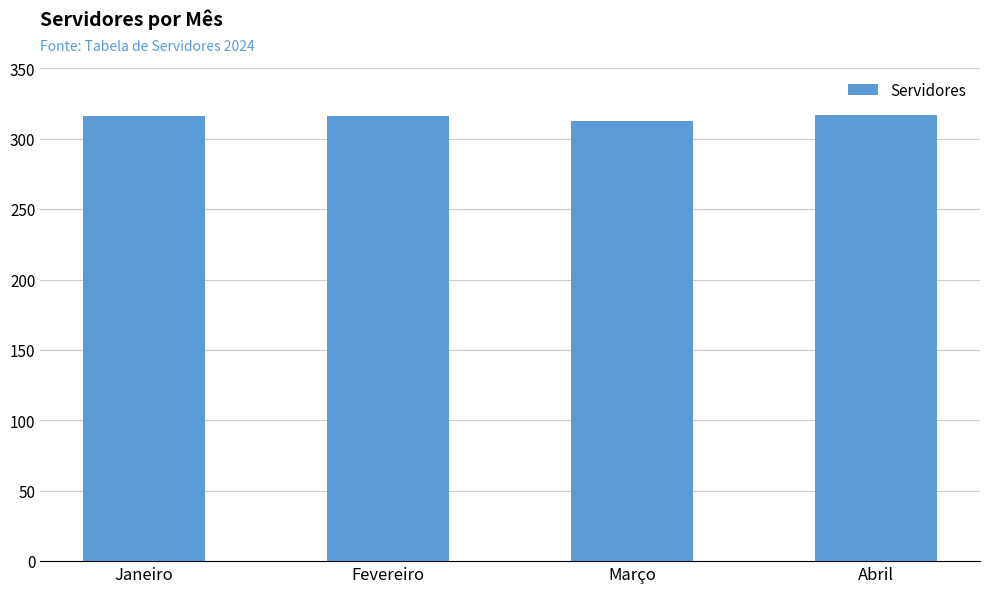

What is the label of the 4th bar from the right?

Janeiro